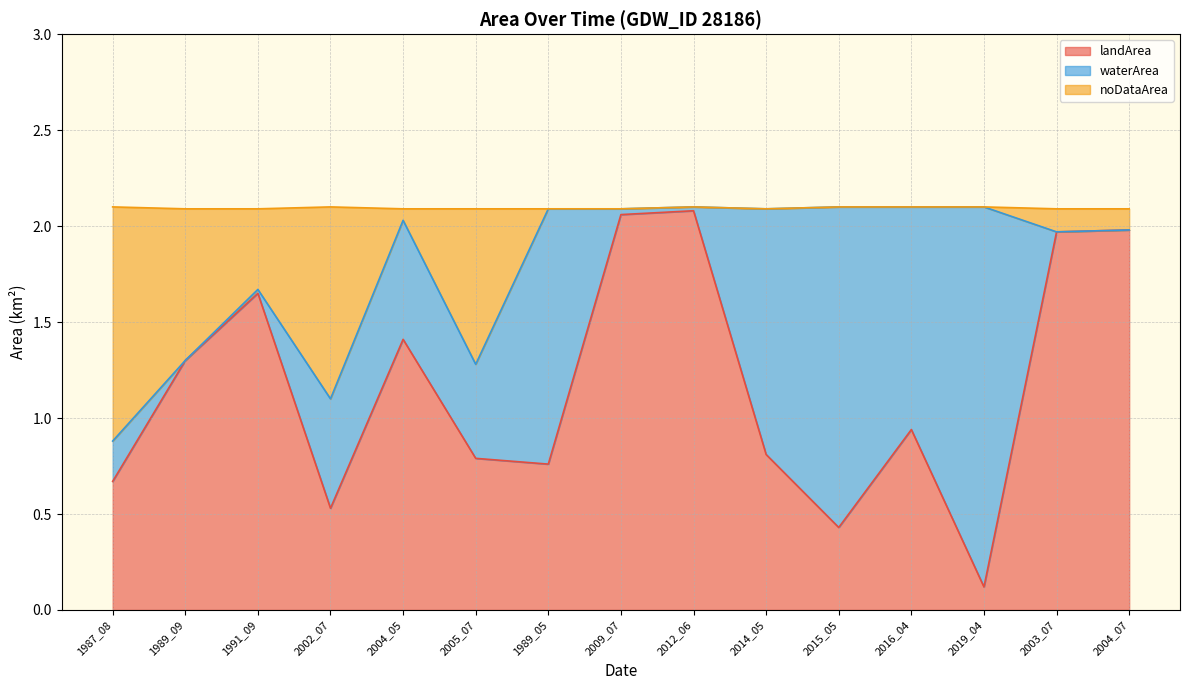

What value does the landArea series have at 1991_09?

1.6